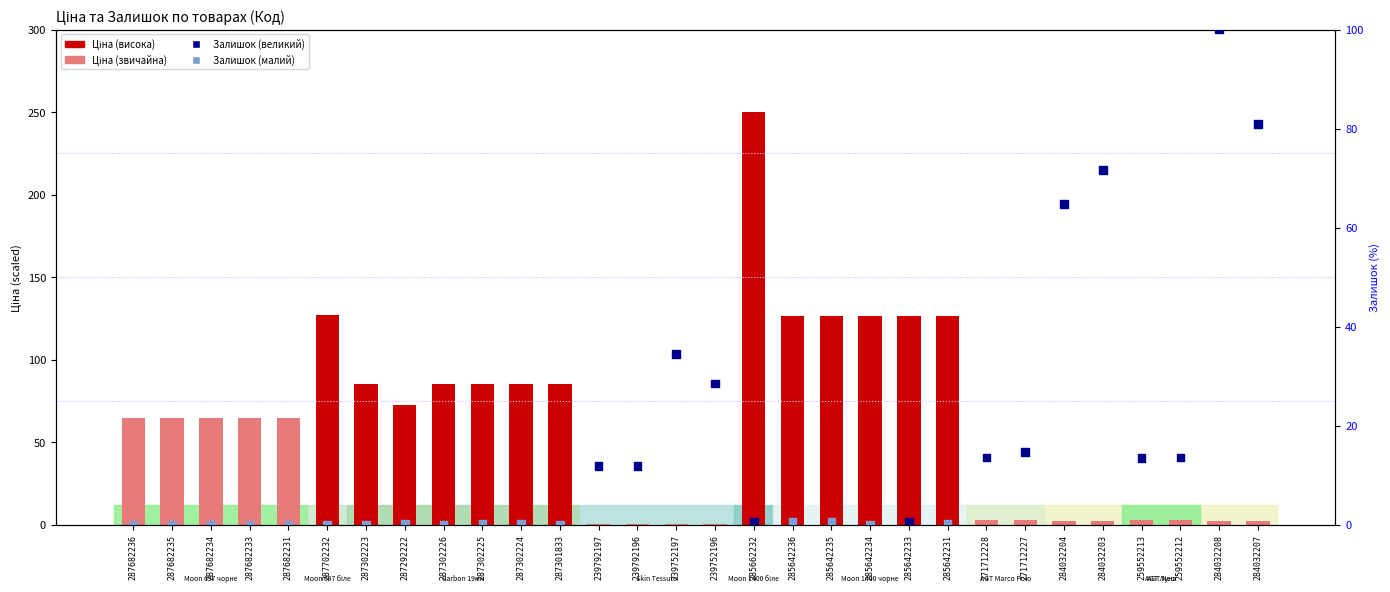

Which series has the largest total across all categories?

Ціна (scaled)